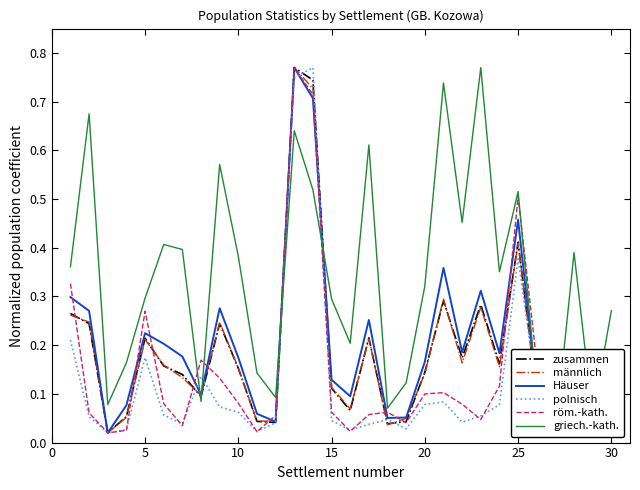

What is the difference between the second highest and second lowest values in the männlich series?

0.7